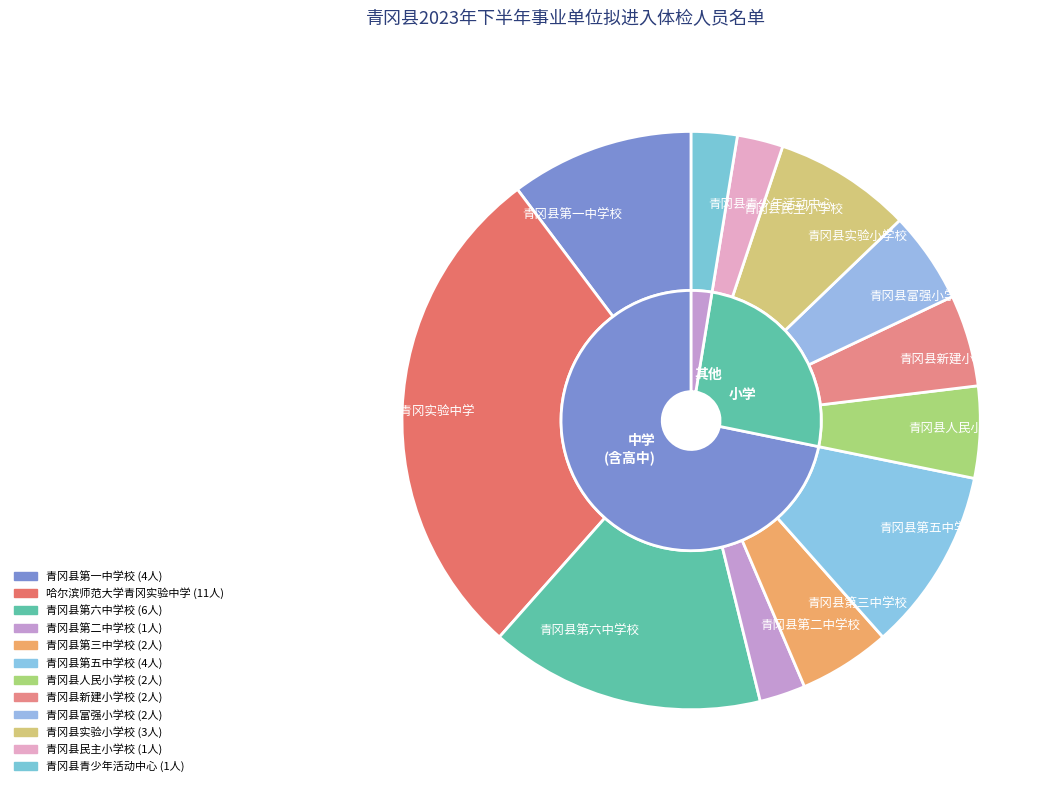

Count the number of slices in the pie.

12